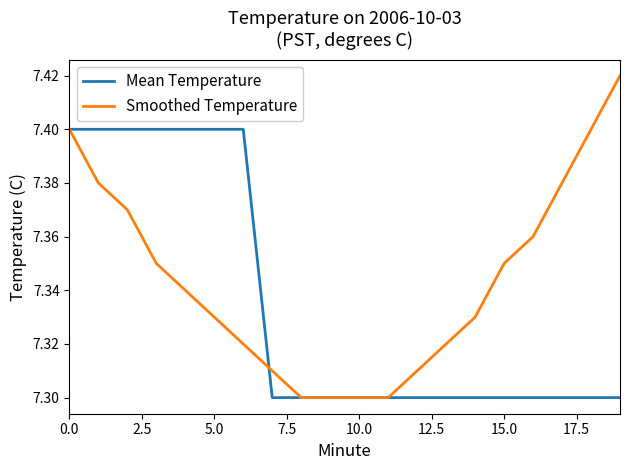

Which series has the widest spread of values?

Smoothed Temperature